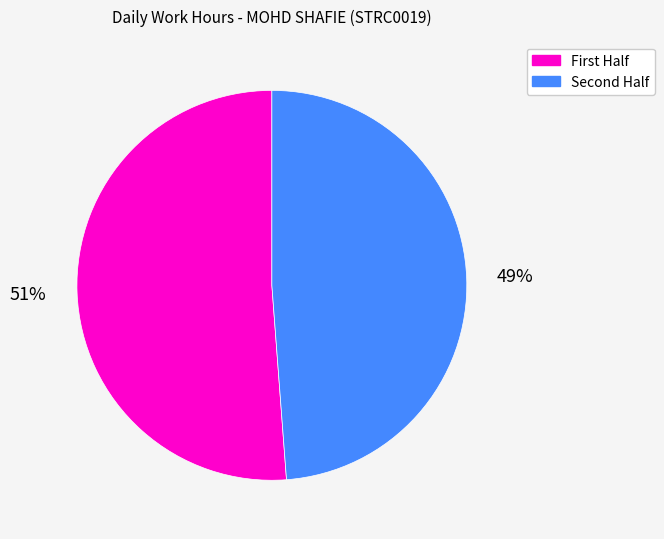

How many slices are in this pie chart?

2